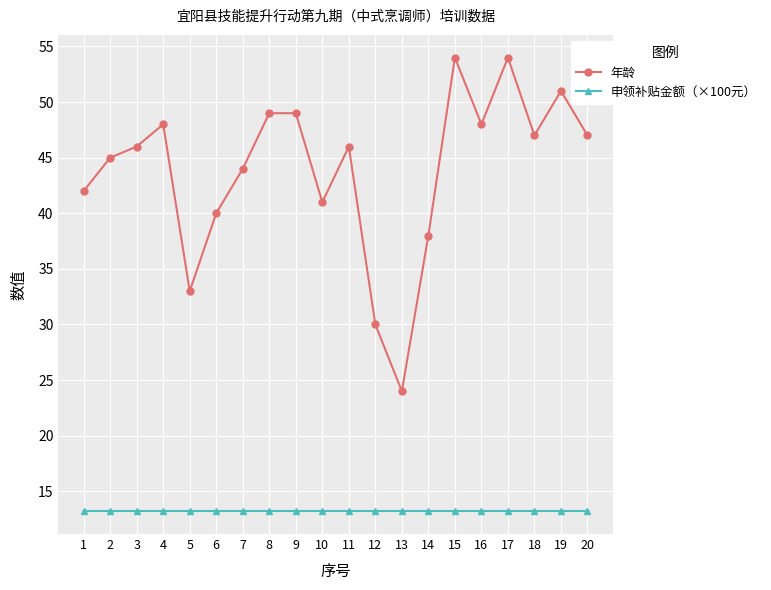

What is the value of the 申领补贴金额（×100元） point at the 16th from the left?

13.2